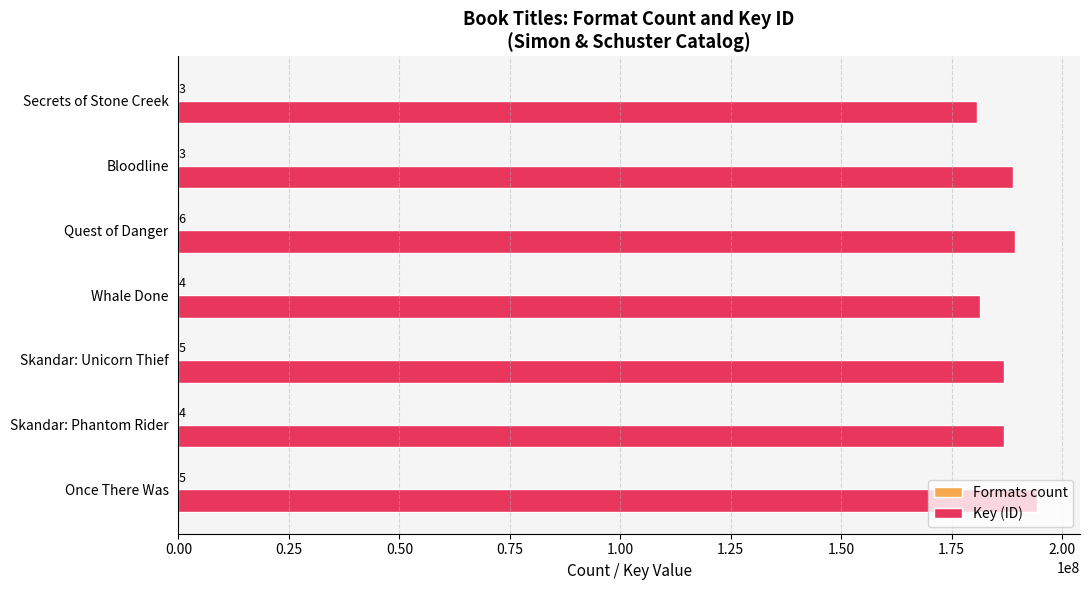

Where is Key (ID) nearest to the value 187531337?

Skandar: Phantom Rider